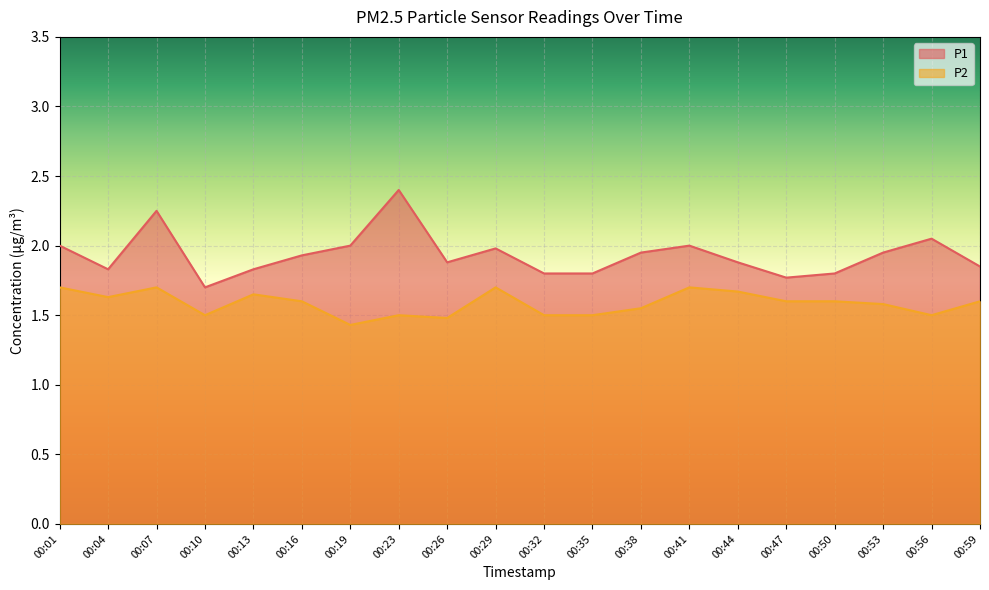

Reading left to right, extract all data points from this chart.

P1: 00:01=2.0	00:04=1.8	00:07=2.2	00:10=1.7	00:13=1.8	00:16=1.9	00:19=2.0	00:23=2.4	00:26=1.9	00:29=2.0	00:32=1.8	00:35=1.8	00:38=1.9	00:41=2.0	00:44=1.9	00:47=1.8	00:50=1.8	00:53=1.9	00:56=2.0	00:59=1.9
P2: 00:01=1.7	00:04=1.6	00:07=1.7	00:10=1.5	00:13=1.6	00:16=1.6	00:19=1.4	00:23=1.5	00:26=1.5	00:29=1.7	00:32=1.5	00:35=1.5	00:38=1.6	00:41=1.7	00:44=1.7	00:47=1.6	00:50=1.6	00:53=1.6	00:56=1.5	00:59=1.6